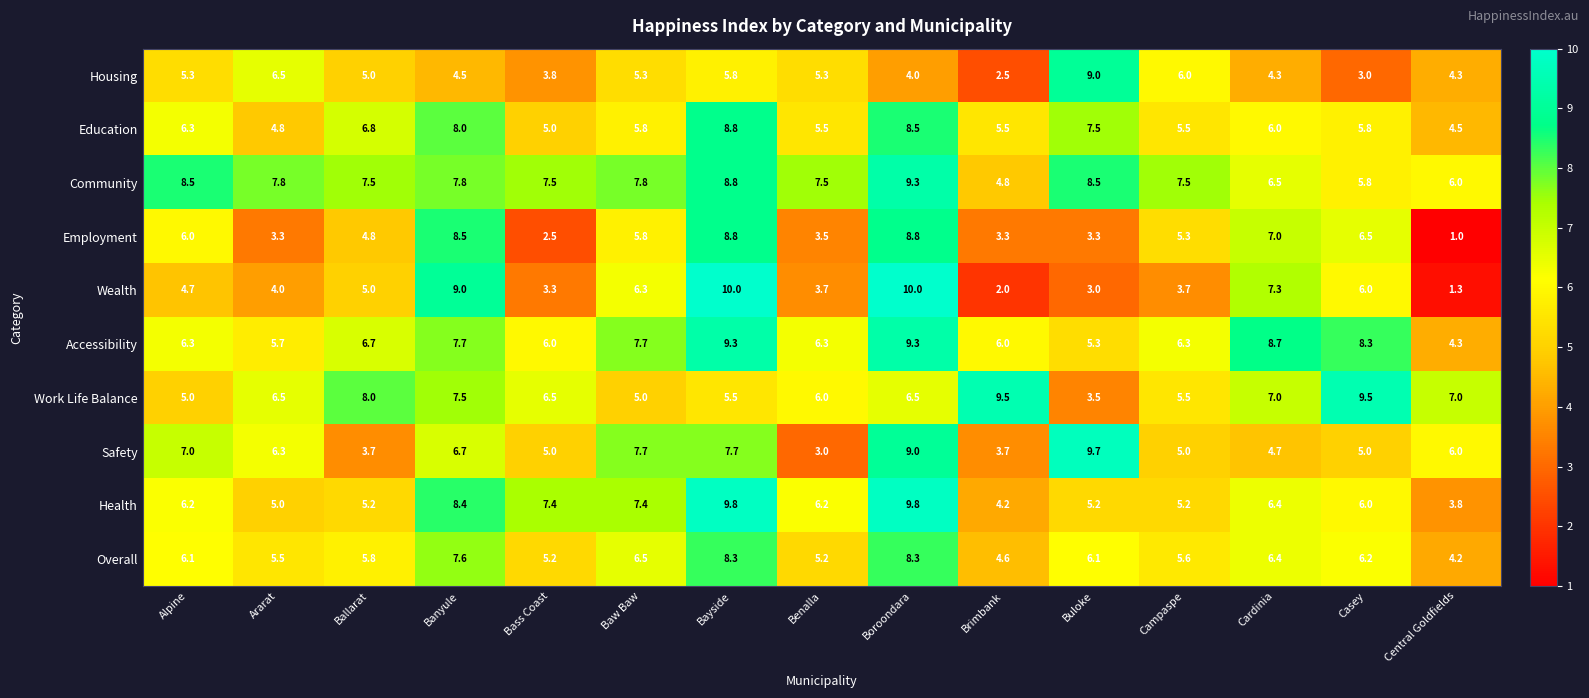

Which series has the largest total across all categories?

Community